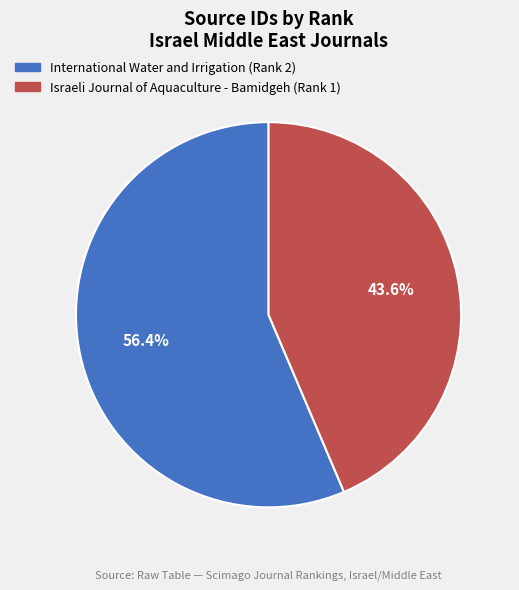

What percentage is the International Water and Irrigation (Rank 2) slice, to the nearest percent?

56%